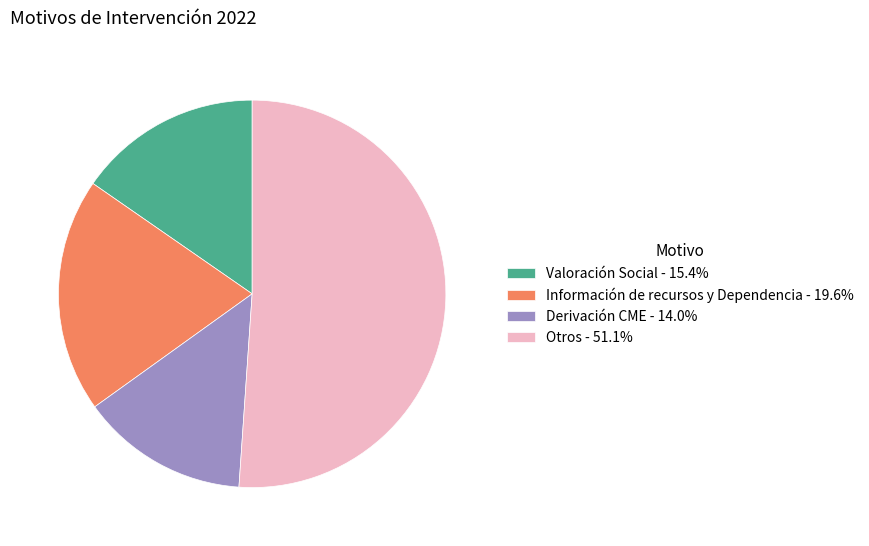

Is the sum of Derivación CME and Información de recursos y Dependencia greater than half?

No